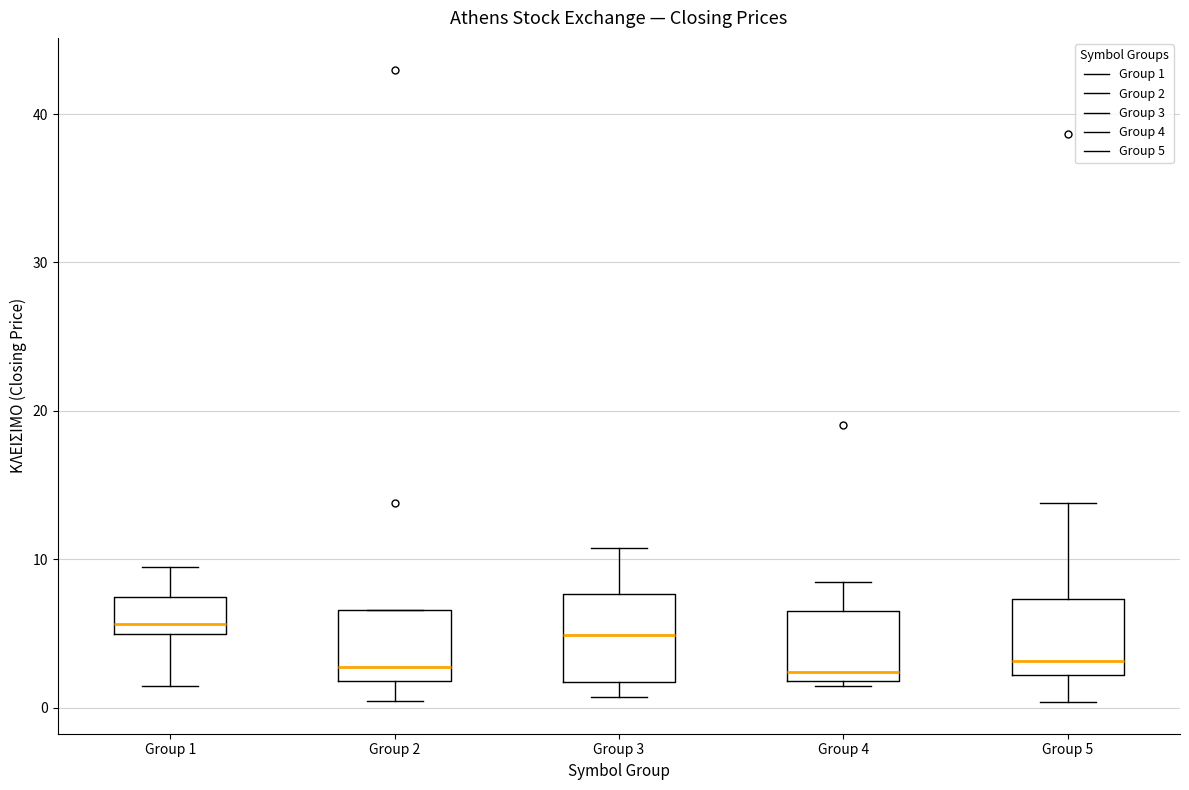

Reading left to right, transcribe this box plot: for each box, give where its median line is, the range the box spans, and where its two whiskers end, as read against the y-axis. The values are not printed on the chart, so give them approximately, as read against the axis.

Group 1: median 6, box 5 to 7, whiskers 1 to 9
Group 2: median 3, box 2 to 7, whiskers 0 to 7
Group 3: median 5, box 2 to 8, whiskers 1 to 11
Group 4: median 2 (just above the box's lower edge), box 2 to 7, whiskers 1 to 8
Group 5: median 3, box 2 to 7, whiskers 0 to 14